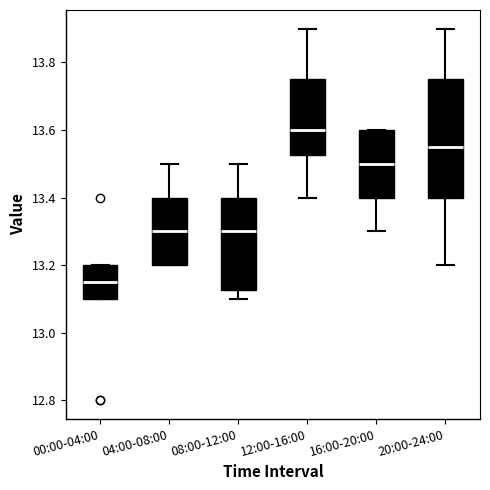

Reading left to right, read every box against the y-axis: the position of its median line, the range the box covers, and the ends of its whiskers. The values are not printed on the chart, so give them approximately, as read against the axis.

00:00-04:00: median 13.16, box 13.10 to 13.20, whiskers 13.10 to 13.20
04:00-08:00: median 13.30, box 13.20 to 13.40, whiskers 13.20 to 13.50
08:00-12:00: median 13.30, box 13.12 to 13.40, whiskers 13.10 to 13.50
12:00-16:00: median 13.60, box 13.52 to 13.76, whiskers 13.40 to 13.90
16:00-20:00: median 13.50, box 13.40 to 13.60, whiskers 13.30 to 13.60
20:00-24:00: median 13.56, box 13.40 to 13.76, whiskers 13.20 to 13.90